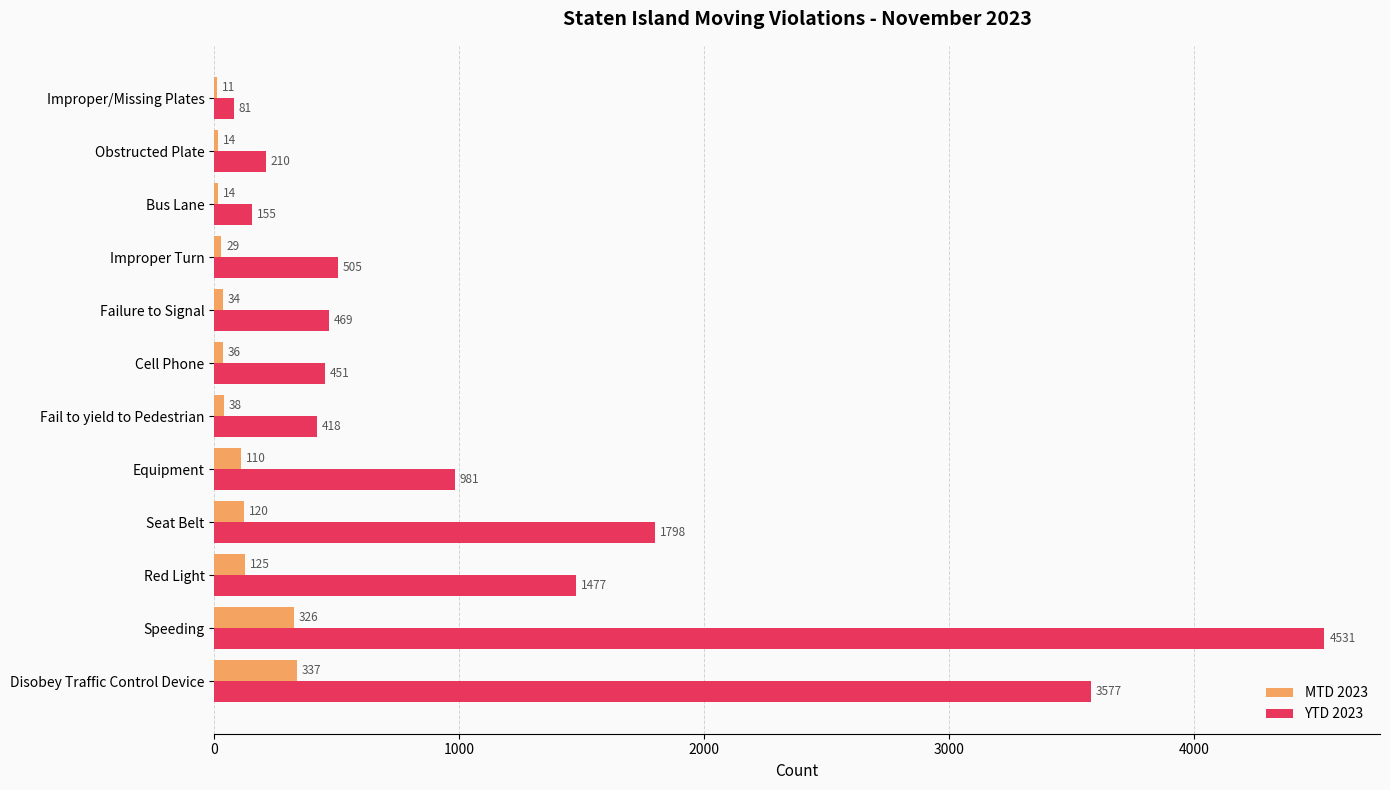

The value of MTD 2023 at Improper/Missing Plates is 11. True or false?

True